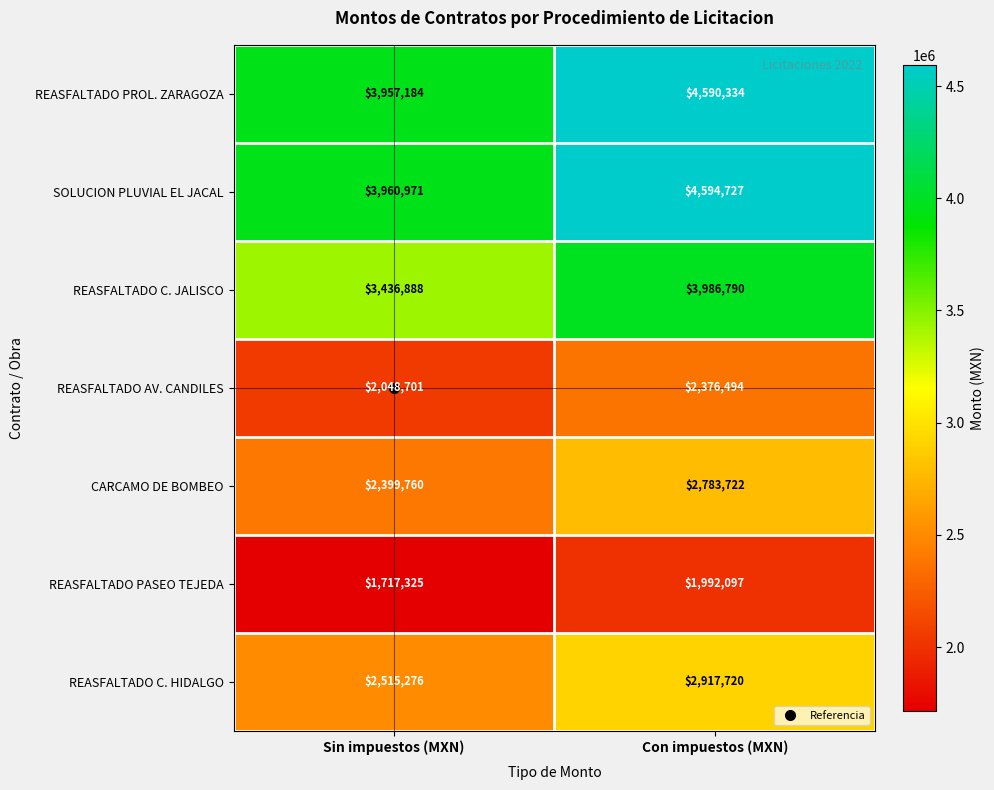

Which series changed the most between Sin impuestos (MXN) and Con impuestos (MXN)?

SOLUCION PLUVIAL EL JACAL